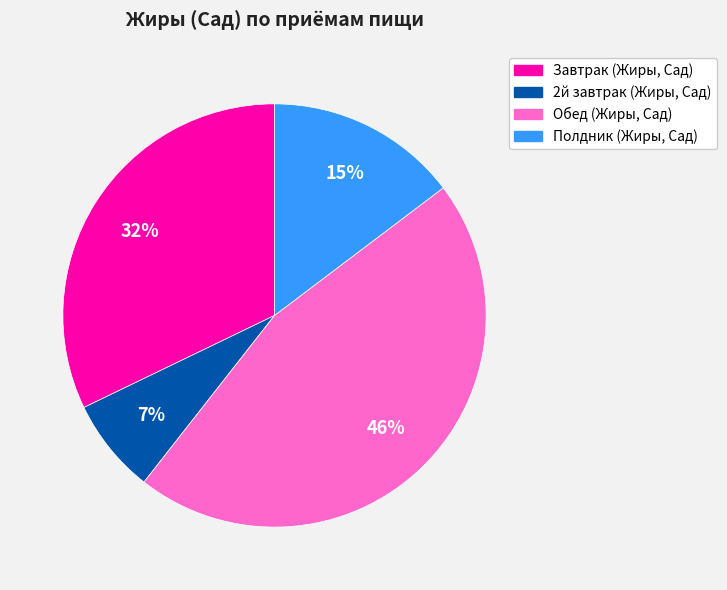

True or false: 2й завтрак (Жиры, Сад) accounts for 16% of the total.

False